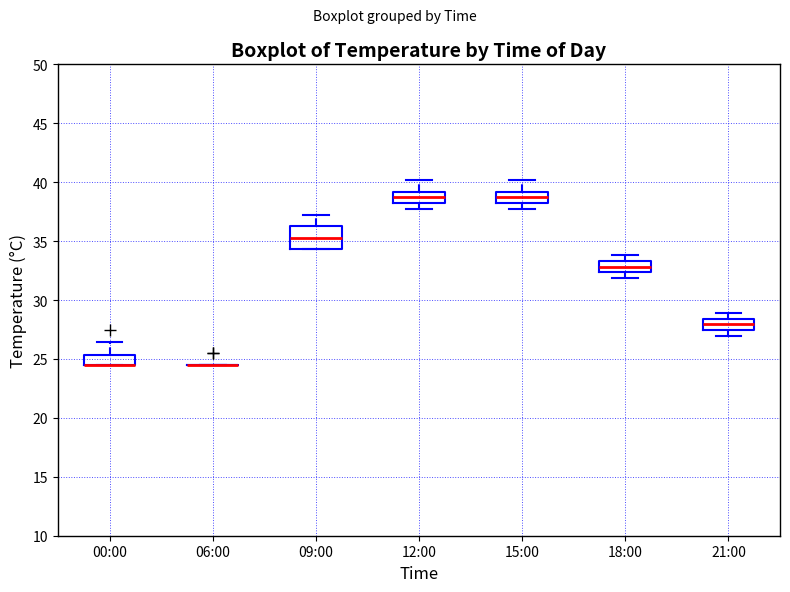

Reading left to right, transcribe this box plot: for each box, give where its median line is, the range the box spans, and where its two whiskers end, as read against the y-axis. The values are not printed on the chart, so give them approximately, as read against the axis.

00:00: median 24.5 (drawn on the box's lower edge), box 24.5 to 25.5, whiskers 24.5 to 26.5
06:00: box collapsed to a line at 24.5, whiskers 24.5 to 24.5
09:00: median 35.5, box 34.5 to 36.5, whiskers 34.5 to 37.0
12:00: median 38.5, box 38.0 to 39.0, whiskers 37.5 to 40.0
15:00: median 38.5, box 38.0 to 39.0, whiskers 37.5 to 40.0
18:00: median 33.0, box 32.5 to 33.5, whiskers 32.0 to 34.0
21:00: median 28.0, box 27.5 to 28.5, whiskers 27.0 to 29.0